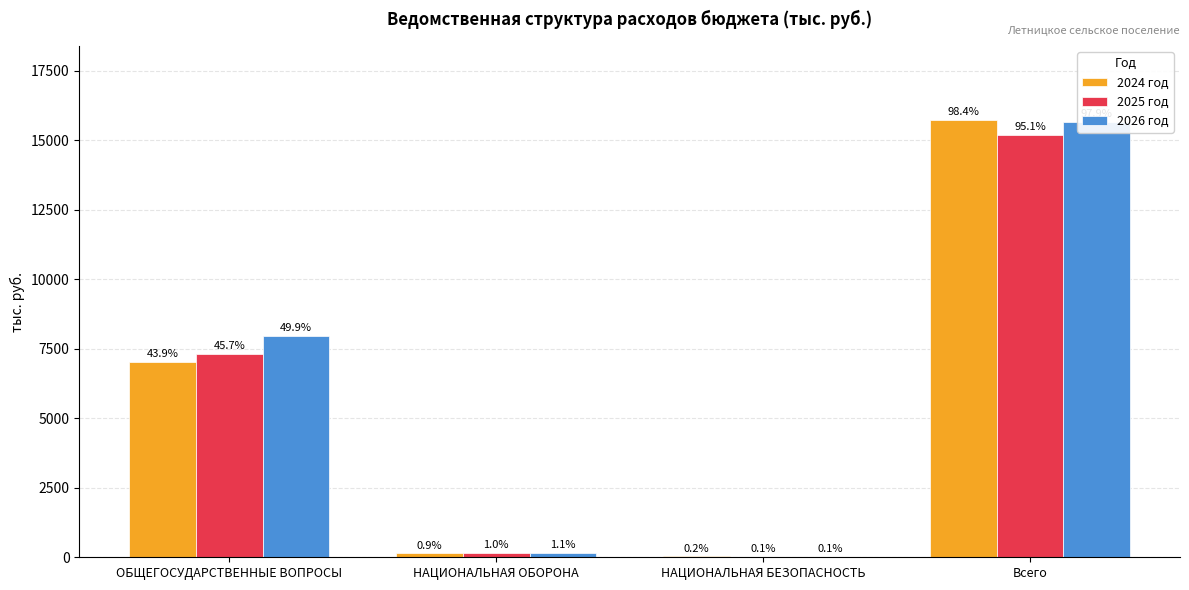

What is the maximum value for 2025 год?

15211.4